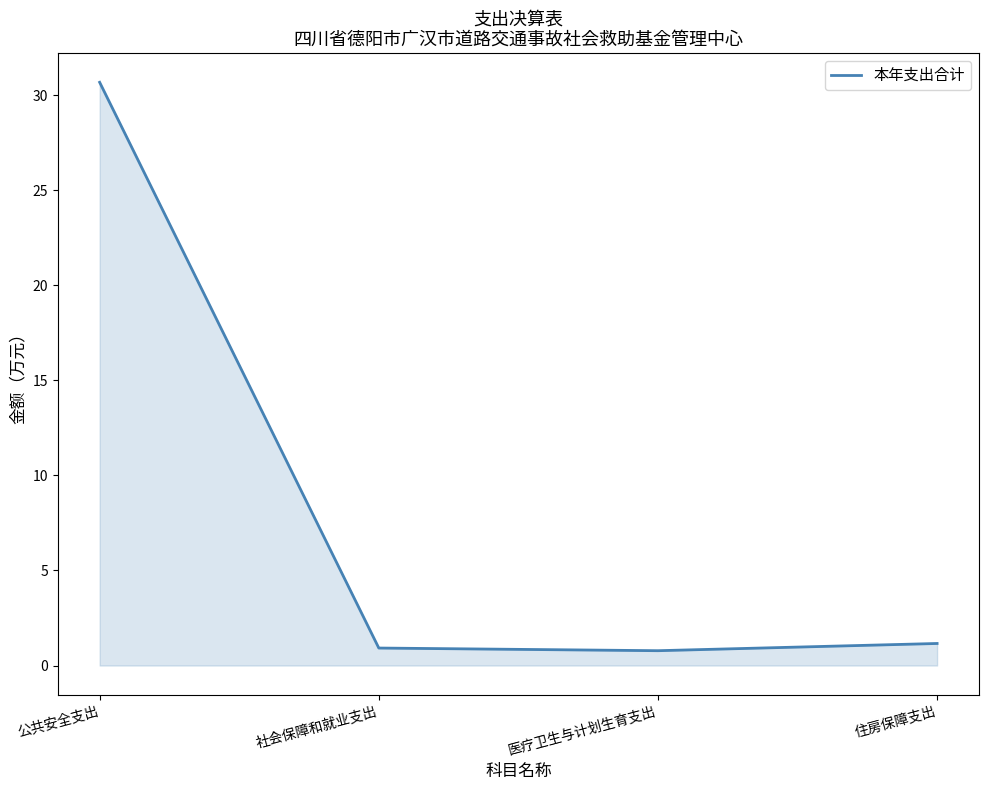

What is the difference between the maximum and minimum values?

29.9